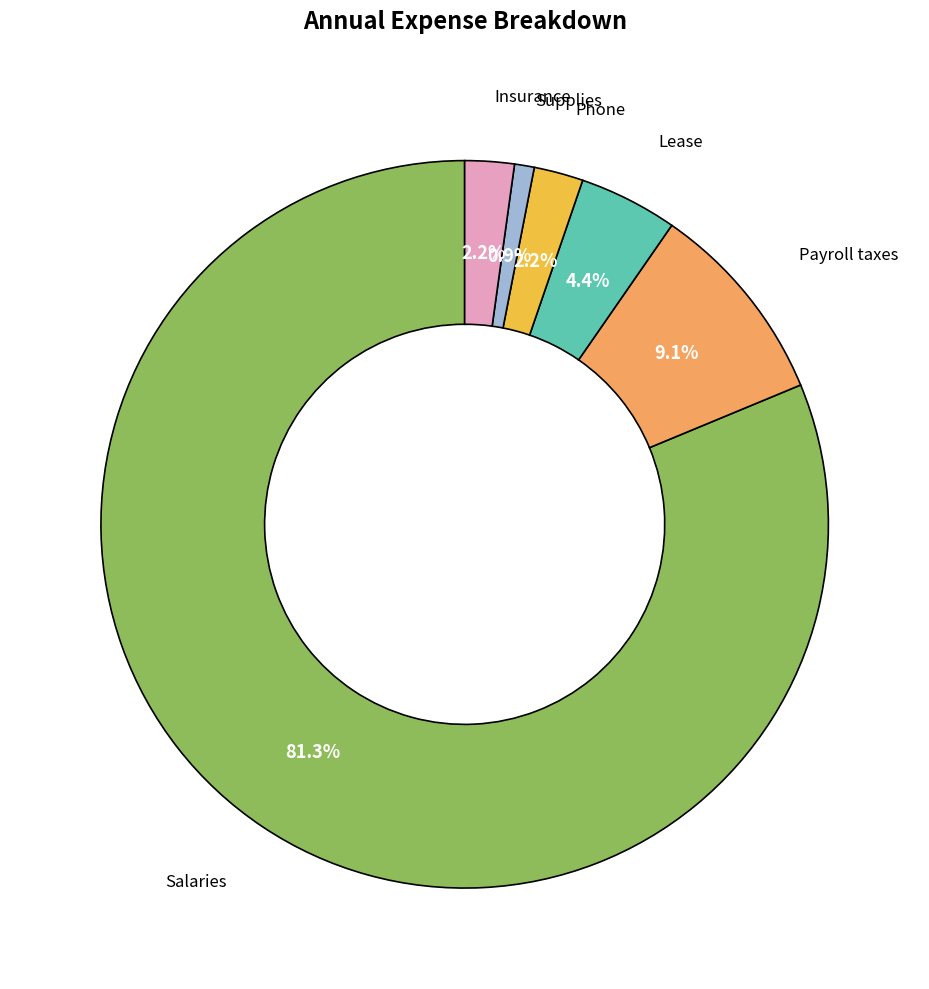

To the nearest percent, what is the average slice percentage?

17%